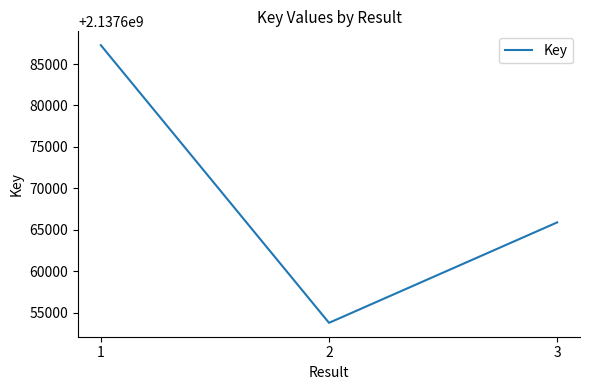

What is the difference between the maximum and minimum values?

33501